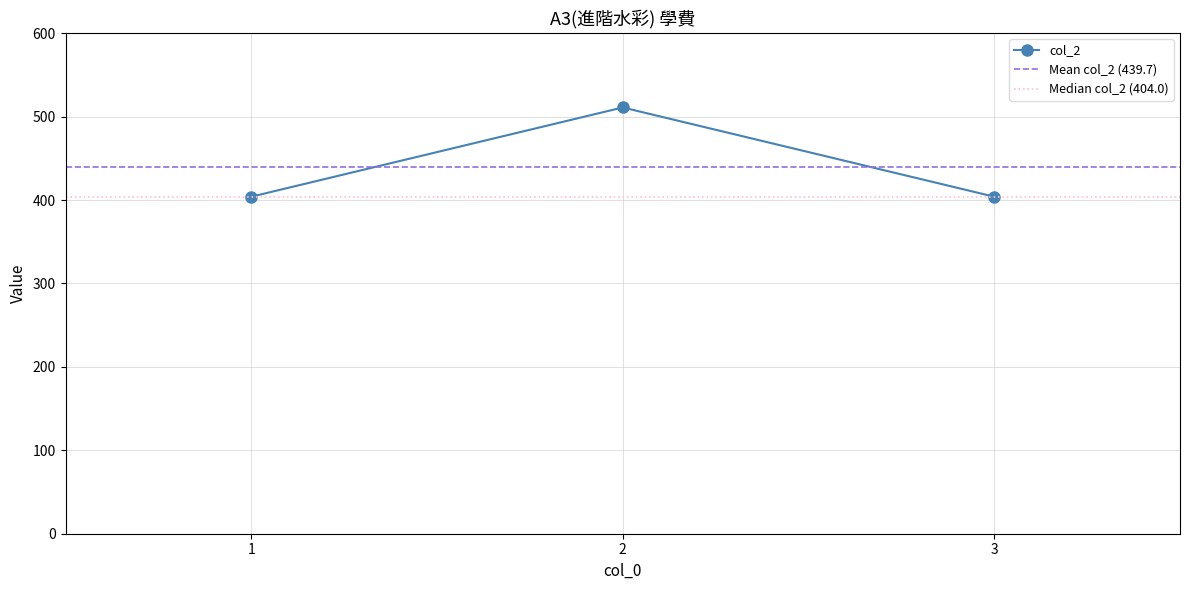

True or false: the data shows 404 at 3.

True